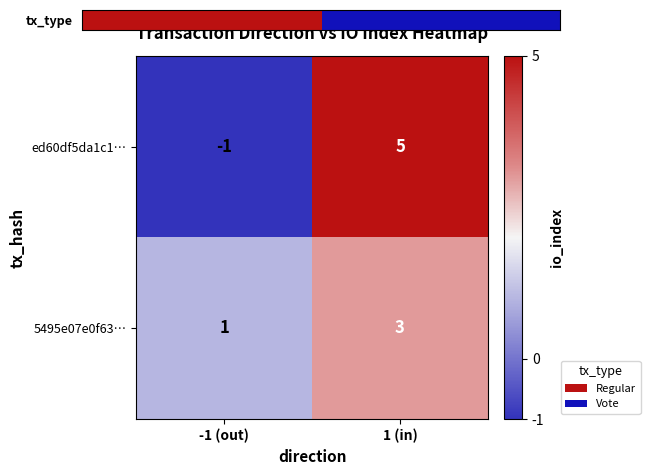

At which category is the sum across all series the highest?

1 (in)